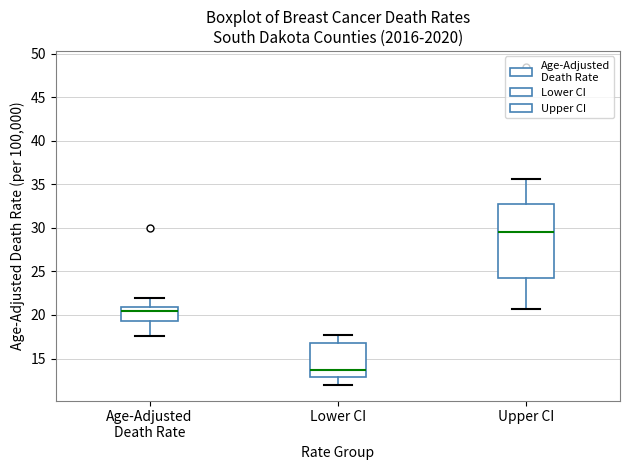

Reading left to right, transcribe this box plot: for each box, give where its median line is, the range the box spans, and where its two whiskers end, as read against the y-axis. The values are not printed on the chart, so give them approximately, as read against the axis.

Age-Adjusted Death Rate: median 20.5, box 19.5 to 21.0, whiskers 17.5 to 22.0
Lower CI: median 13.5, box 13.0 to 17.0, whiskers 12.0 to 17.5
Upper CI: median 29.5, box 24.5 to 33.0, whiskers 20.5 to 35.5